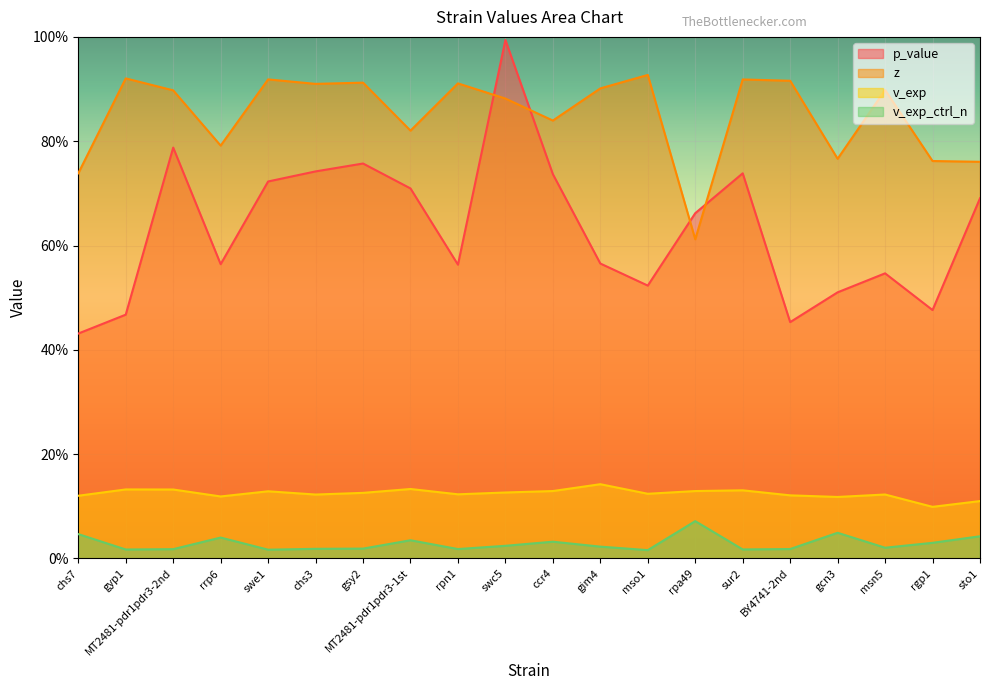

Reading right to left, list all the values displayed in this chart.

p_value: sto1=0.7	rgp1=0.5	msn5=0.5	gcn3=0.5	BY4741-2nd=0.5	sur2=0.7	rpa49=0.7	mso1=0.5	gim4=0.6	ccr4=0.7	swc5=1.0	rpn1=0.6	MT2481-pdr1pdr3-1st=0.7	gsy2=0.8	chs3=0.7	swe1=0.7	rrp6=0.6	MT2481-pdr1pdr3-2nd=0.8	gyp1=0.5	chs7=0.4
z: sto1=0.8	rgp1=0.8	msn5=0.9	gcn3=0.8	BY4741-2nd=0.9	sur2=0.9	rpa49=0.6	mso1=0.9	gim4=0.9	ccr4=0.8	swc5=0.9	rpn1=0.9	MT2481-pdr1pdr3-1st=0.8	gsy2=0.9	chs3=0.9	swe1=0.9	rrp6=0.8	MT2481-pdr1pdr3-2nd=0.9	gyp1=0.9	chs7=0.7
v_exp: sto1=0.1	rgp1=0.1	msn5=0.1	gcn3=0.1	BY4741-2nd=0.1	sur2=0.1	rpa49=0.1	mso1=0.1	gim4=0.1	ccr4=0.1	swc5=0.1	rpn1=0.1	MT2481-pdr1pdr3-1st=0.1	gsy2=0.1	chs3=0.1	swe1=0.1	rrp6=0.1	MT2481-pdr1pdr3-2nd=0.1	gyp1=0.1	chs7=0.1
v_exp_ctrl_n: sto1=0.0	rgp1=0.0	msn5=0.0	gcn3=0.0	BY4741-2nd=0.0	sur2=0.0	rpa49=0.1	mso1=0.0	gim4=0.0	ccr4=0.0	swc5=0.0	rpn1=0.0	MT2481-pdr1pdr3-1st=0.0	gsy2=0.0	chs3=0.0	swe1=0.0	rrp6=0.0	MT2481-pdr1pdr3-2nd=0.0	gyp1=0.0	chs7=0.0